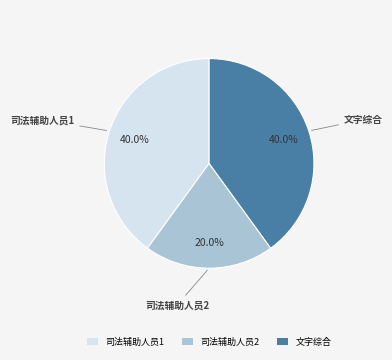

Which category has the smallest portion of the pie?

司法辅助人员2